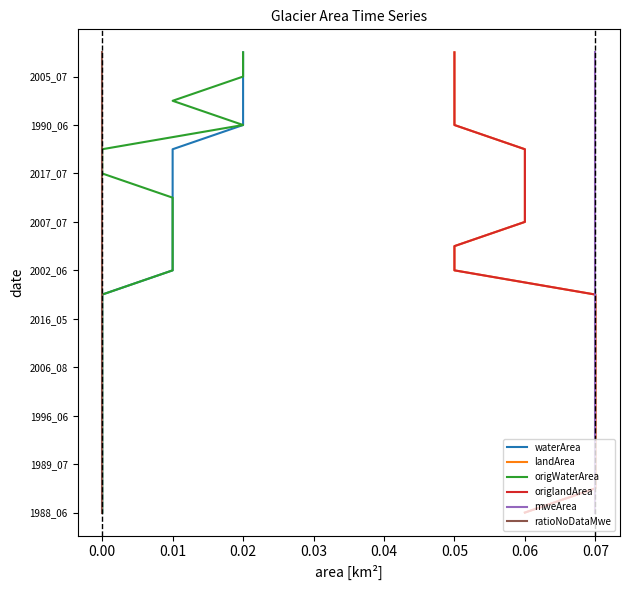

True or false: origlandArea has a value of 4 at 0.05.

False